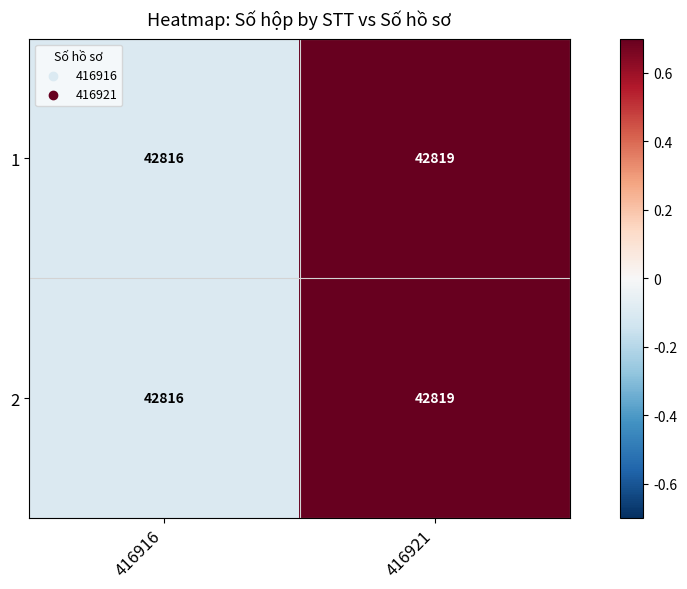

Reading right to left, list all the values displayed in this chart.

1: 416921=42819	416916=42816
2: 416921=42819	416916=42816